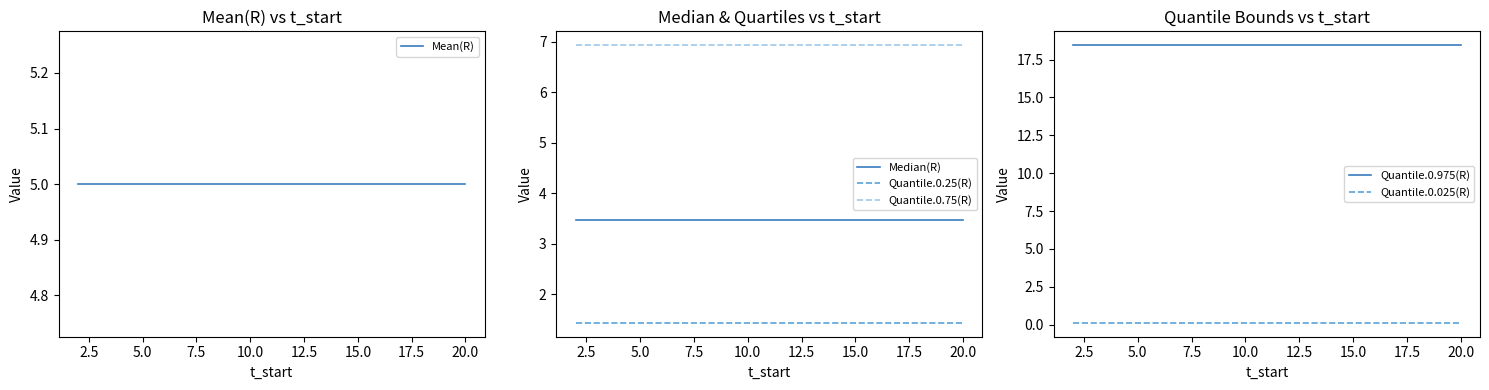

True or false: Median(R) and Quantile.0.975(R) cross at least once.

False